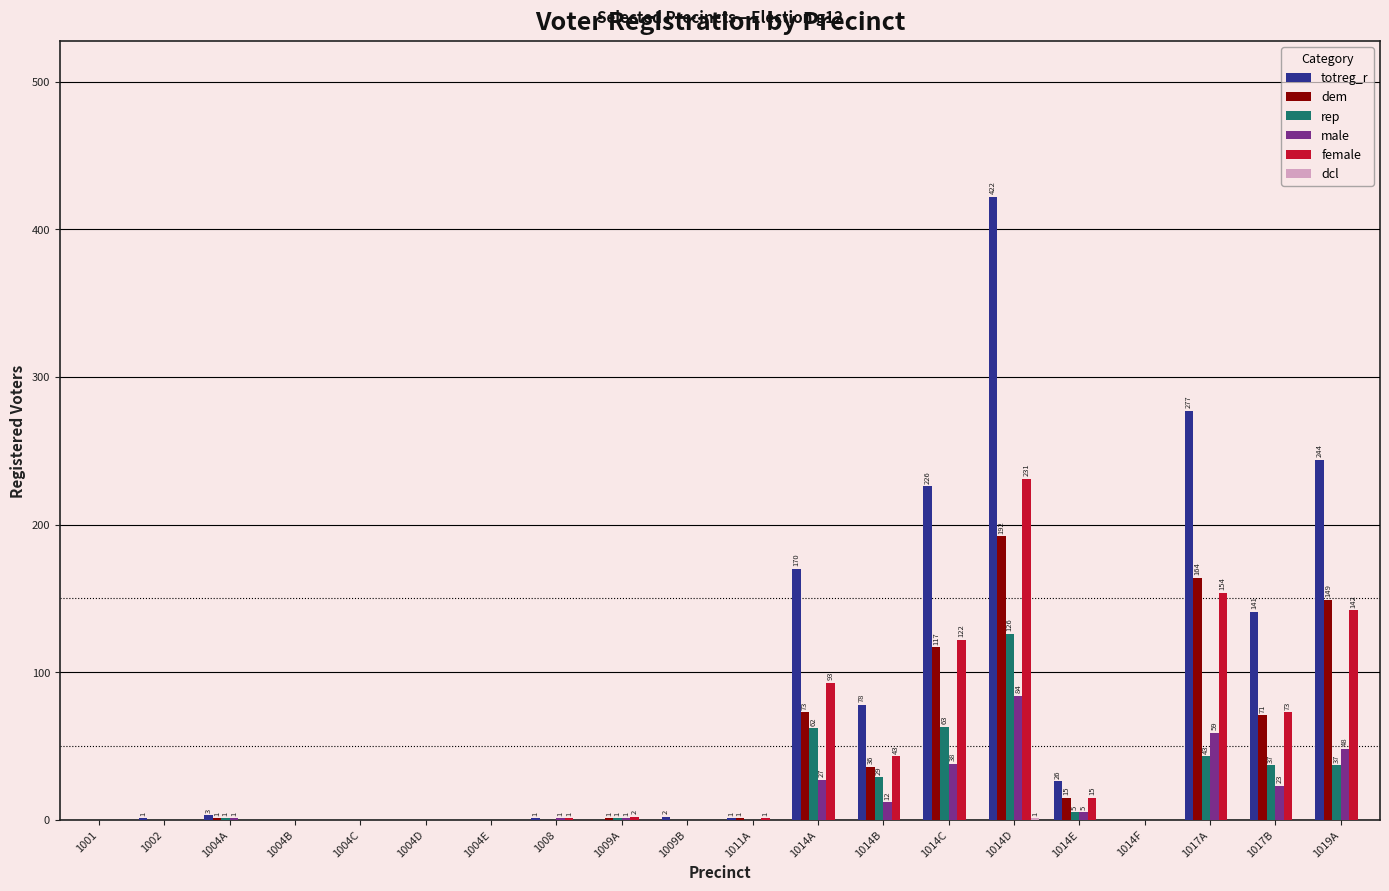

The totreg_r series shows 26 at 1014E. True or false?

True